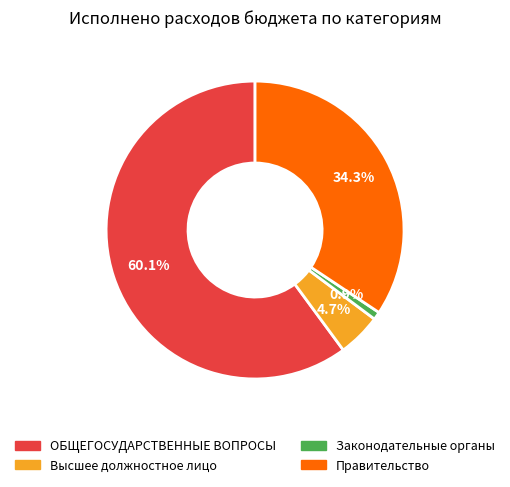

Is there any slice that represents more than half of the pie?

Yes